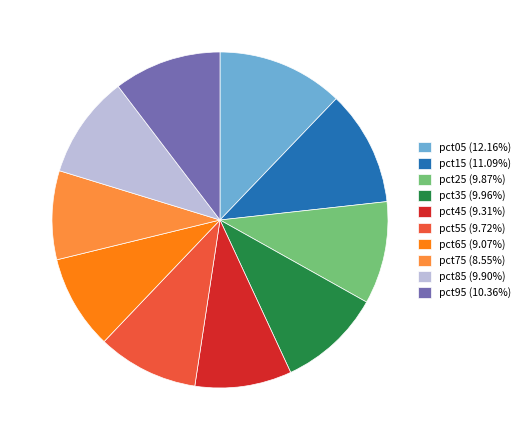

Is the sum of pct15 (11.09%) and pct95 (10.36%) greater than half?

No